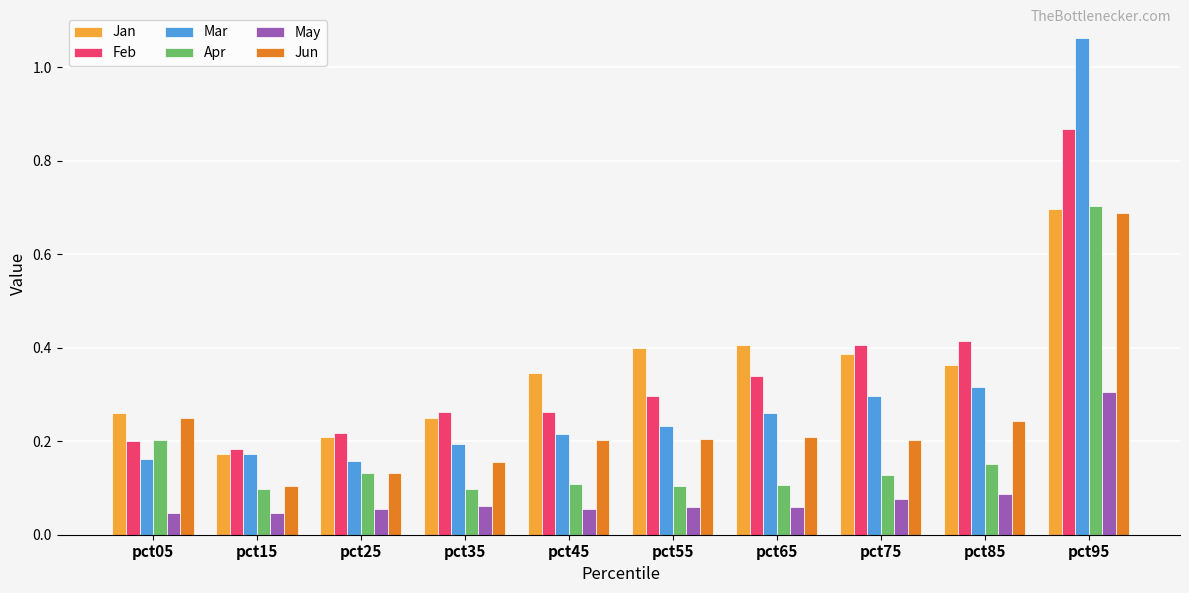

At how many categories does at least one series exceed 0?

10